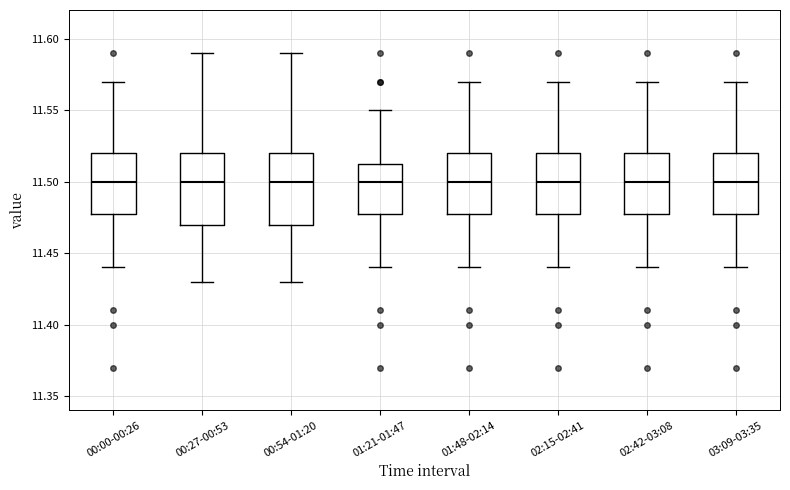

Reading left to right, transcribe this box plot: for each box, give where its median line is, the range the box spans, and where its two whiskers end, as read against the y-axis. The values are not printed on the chart, so give them approximately, as read against the axis.

00:00-00:26: median 11.500, box 11.480 to 11.520, whiskers 11.440 to 11.570
00:27-00:53: median 11.500, box 11.470 to 11.520, whiskers 11.430 to 11.590
00:54-01:20: median 11.500, box 11.470 to 11.520, whiskers 11.430 to 11.590
01:21-01:47: median 11.500, box 11.480 to 11.515, whiskers 11.440 to 11.550
01:48-02:14: median 11.500, box 11.480 to 11.520, whiskers 11.440 to 11.570
02:15-02:41: median 11.500, box 11.480 to 11.520, whiskers 11.440 to 11.570
02:42-03:08: median 11.500, box 11.480 to 11.520, whiskers 11.440 to 11.570
03:09-03:35: median 11.500, box 11.480 to 11.520, whiskers 11.440 to 11.570